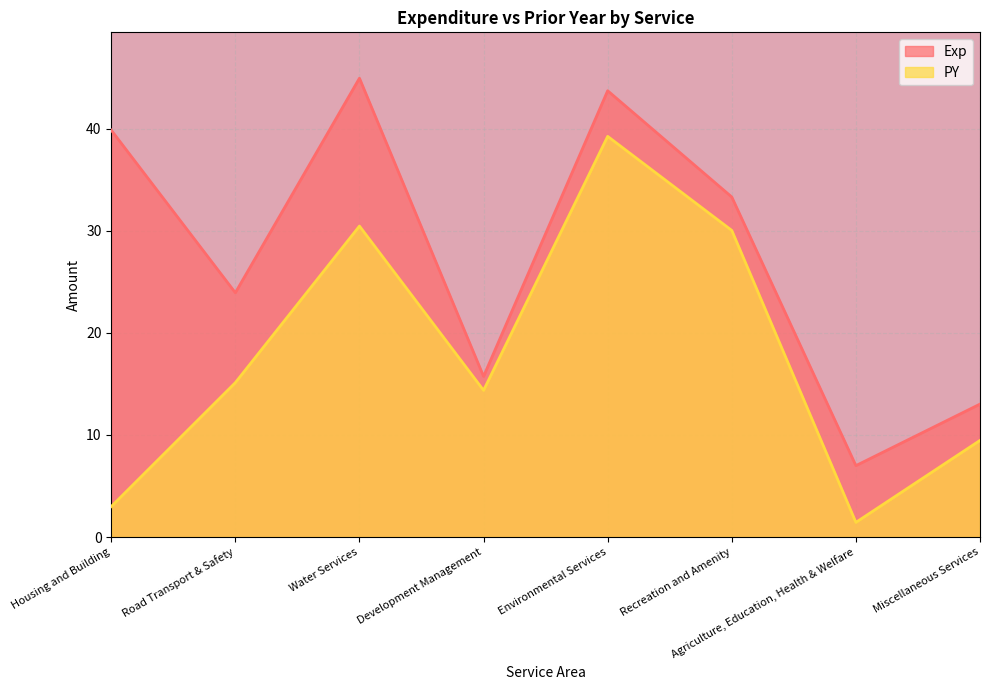

At how many categories does at least one series exceed 6?

8